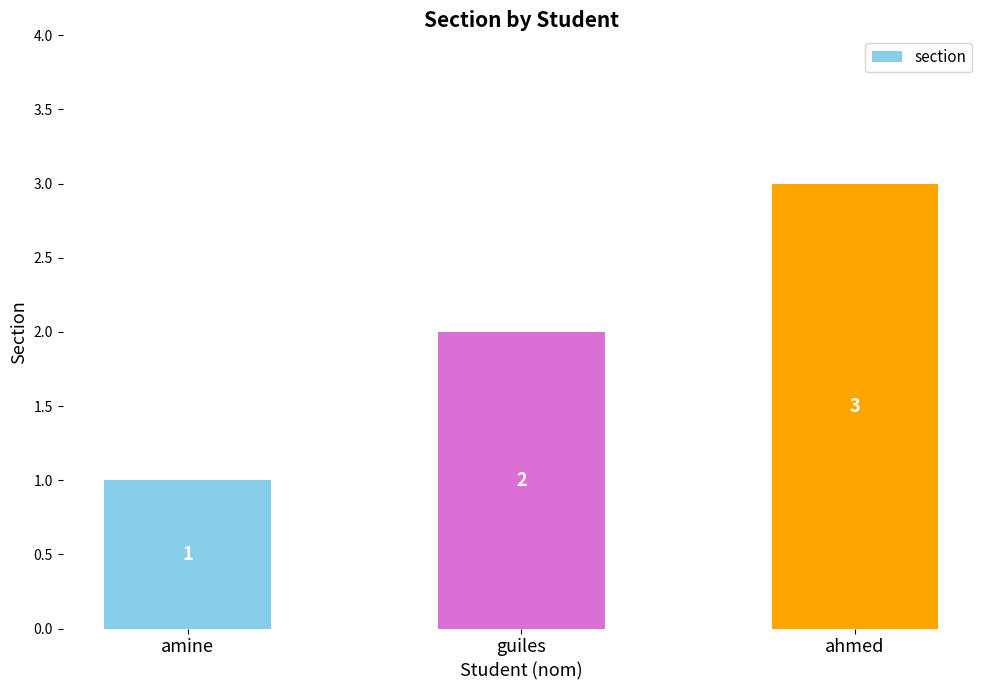

Reading left to right, list all the values displayed in this chart.

1	2	3